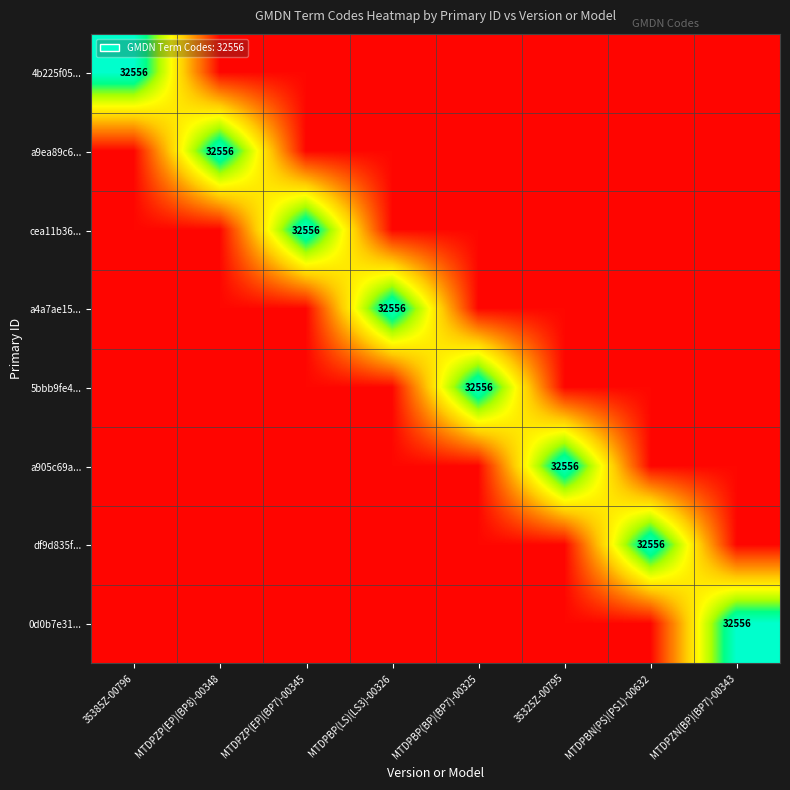

The value of 0d0b7e31... at MTDPZN(BP)(BP7)-00343 is 15445. True or false?

False